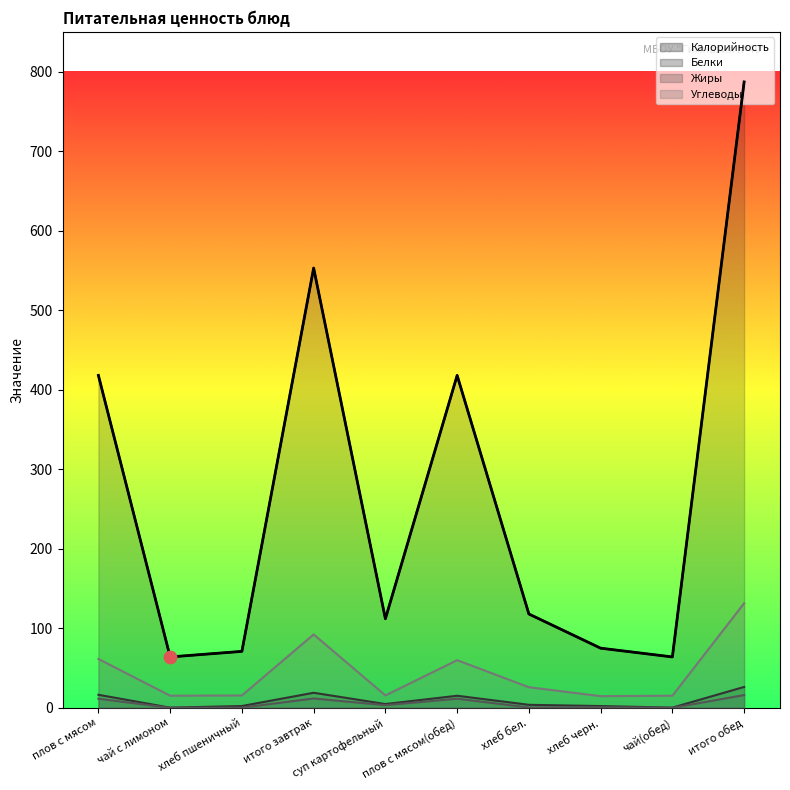

Is the value of Жиры at хлеб бел. greater than the value of Калорийность at чай с лимоном?

No